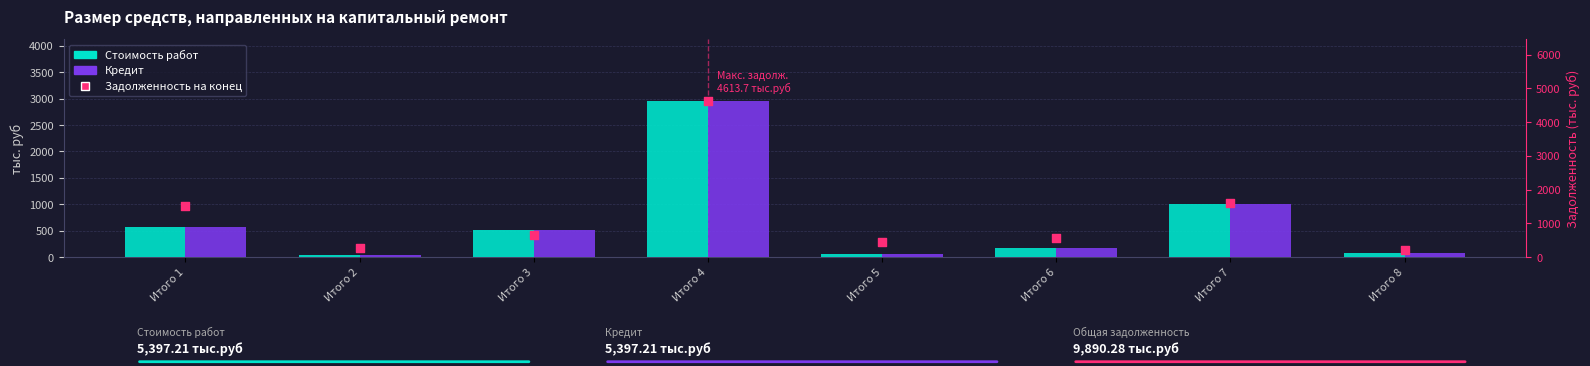

Which series has the widest spread of Y values?

Задолженность на конец